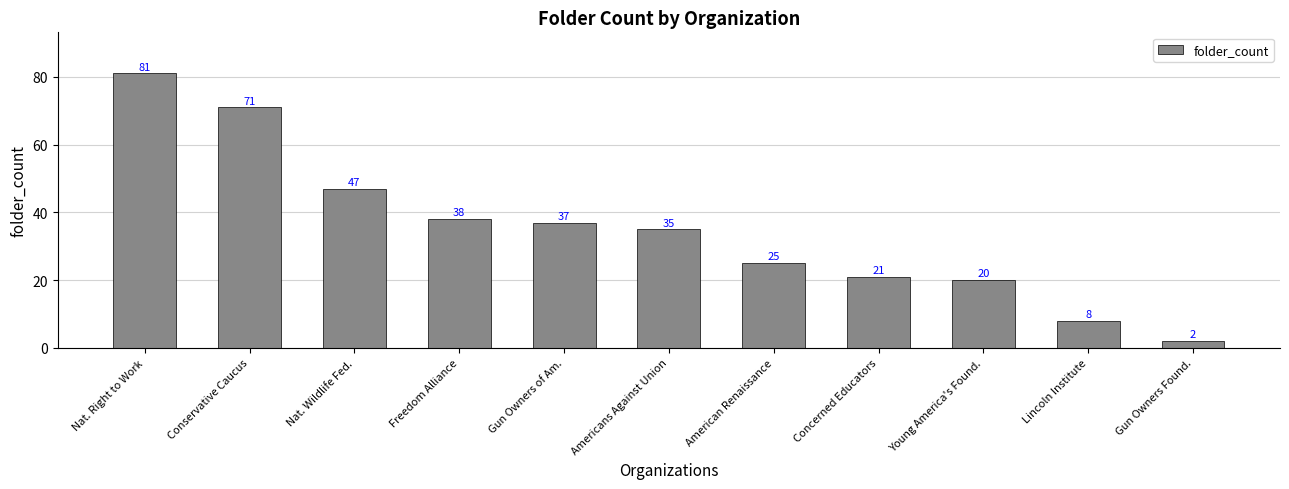

Between Young America's Found. and Gun Owners Found., which is larger?

Young America's Found.